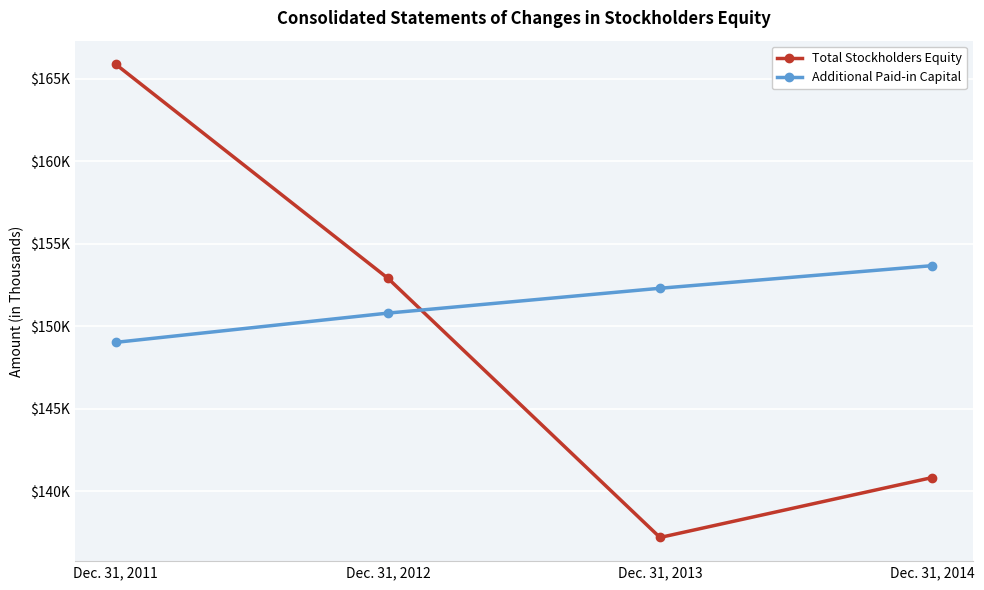

Between which two adjacent categories do Additional Paid-in Capital and Total Stockholders Equity first intersect?

Dec. 31, 2012 and Dec. 31, 2013